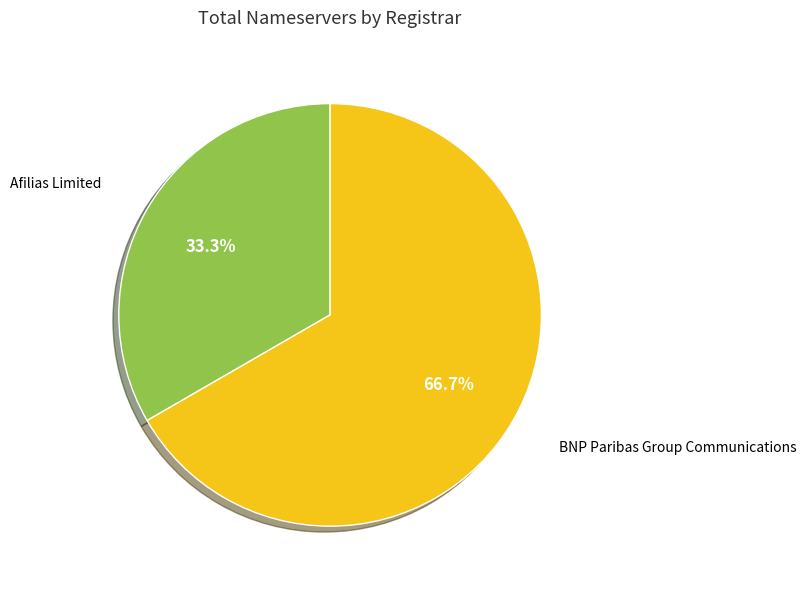

Is there a majority slice in this chart?

Yes